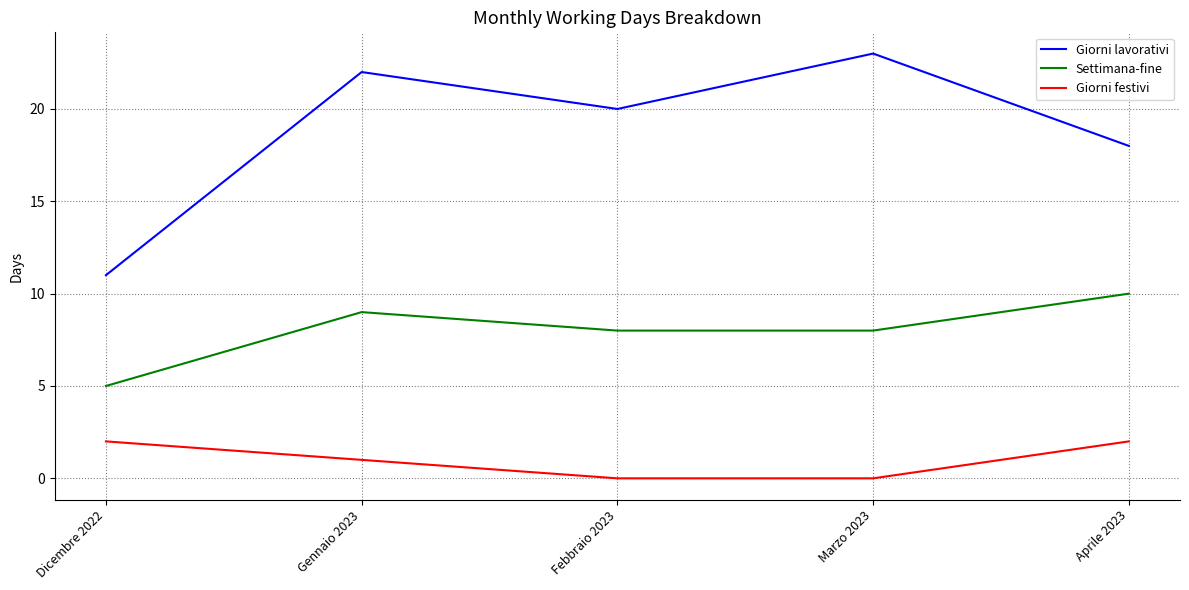

True or false: Settimana-fine has a value of 5 at Dicembre 2022.

True